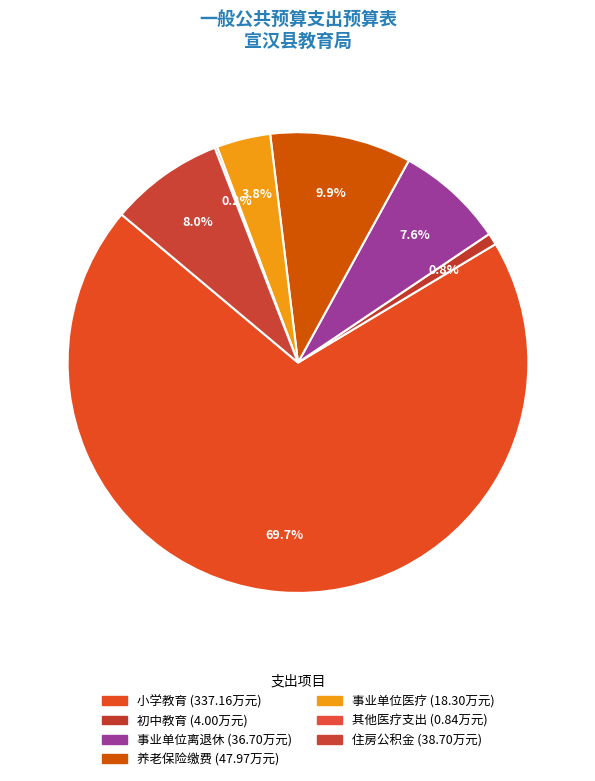

What is the largest slice in the pie chart?

小学教育